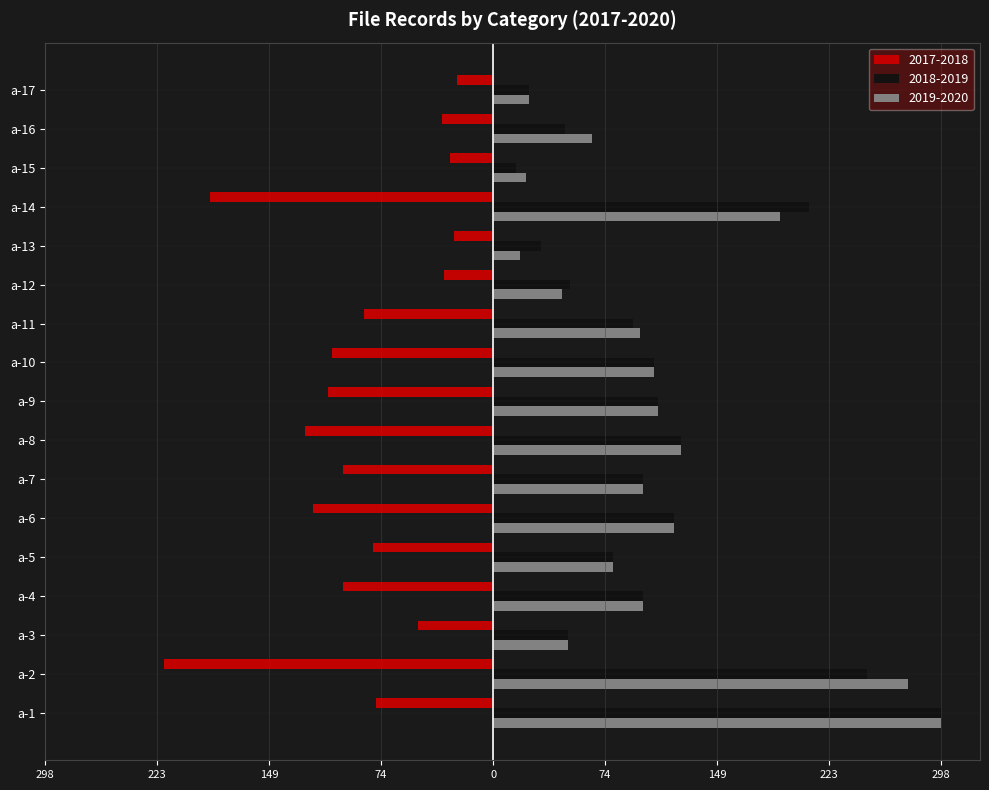

What is the maximum value for 2018-2019?

298